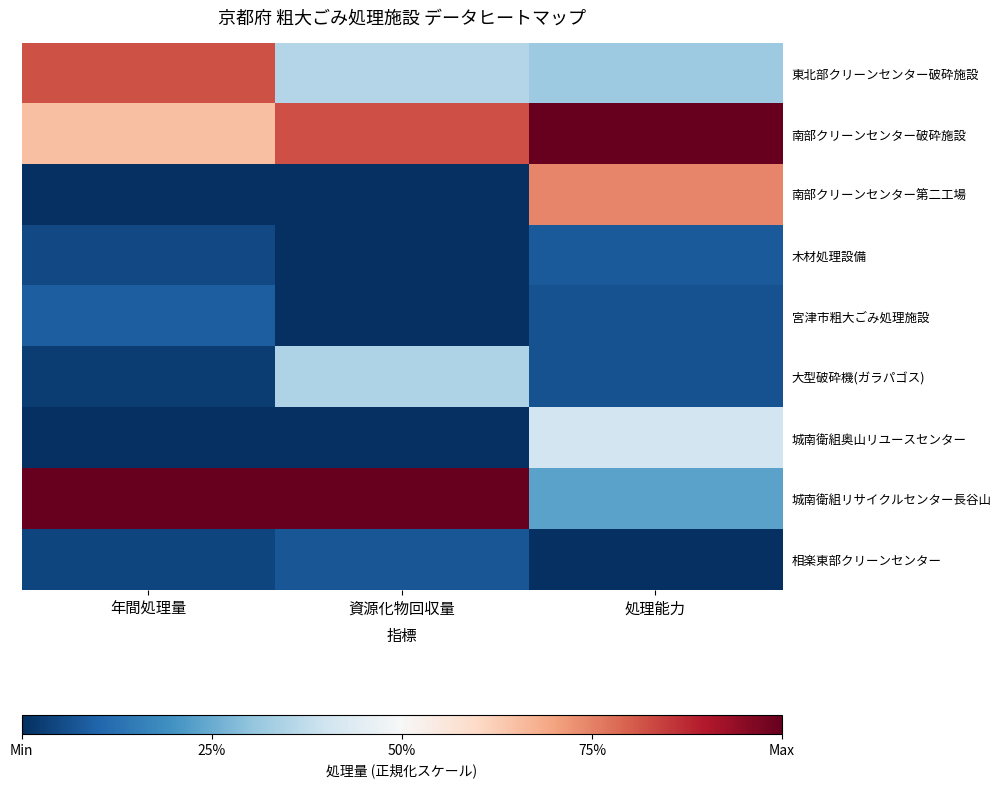

What is the total value across all series at 年間処理量?

2.7